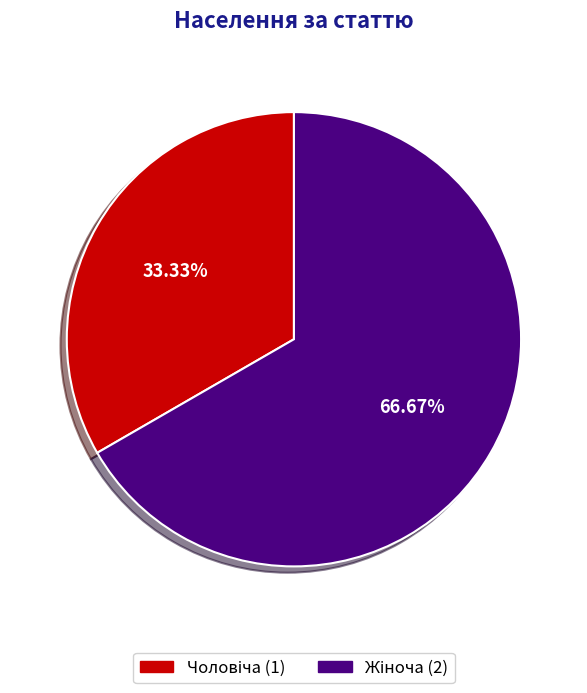

Is there any slice that represents more than half of the pie?

Yes